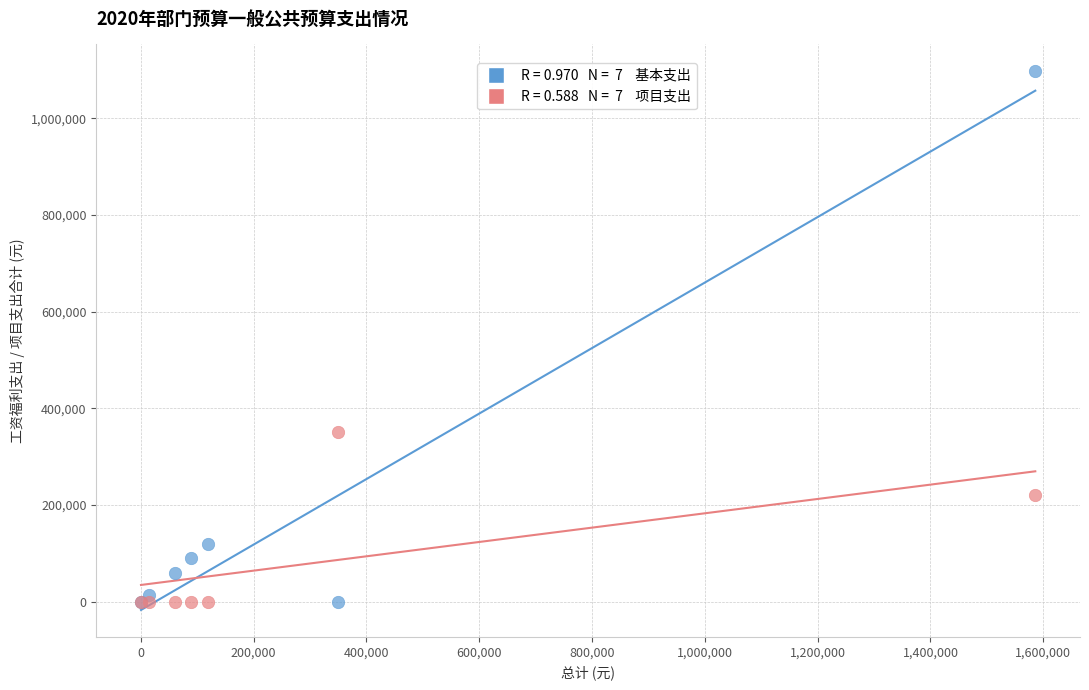

Across all series, what Y value is closest to 548471?

350000.0